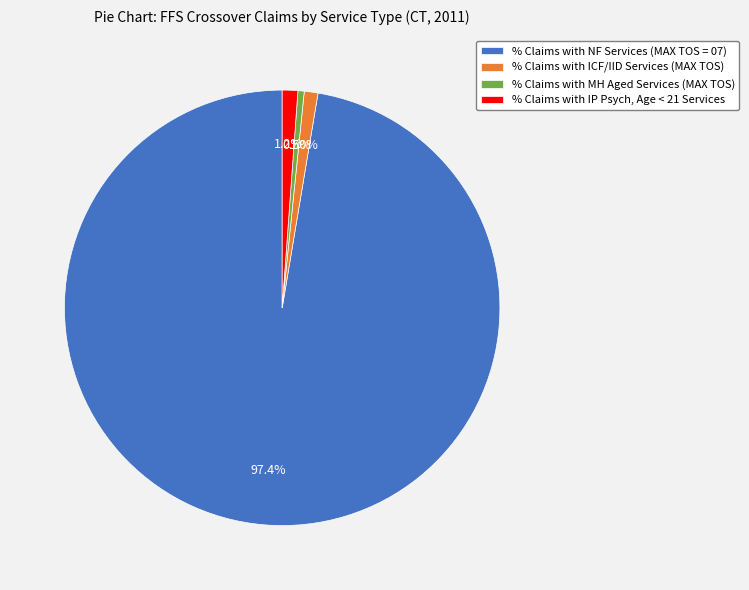

What percentage is the % Claims with NF Services (MAX TOS = 07) slice, to the nearest percent?

97%